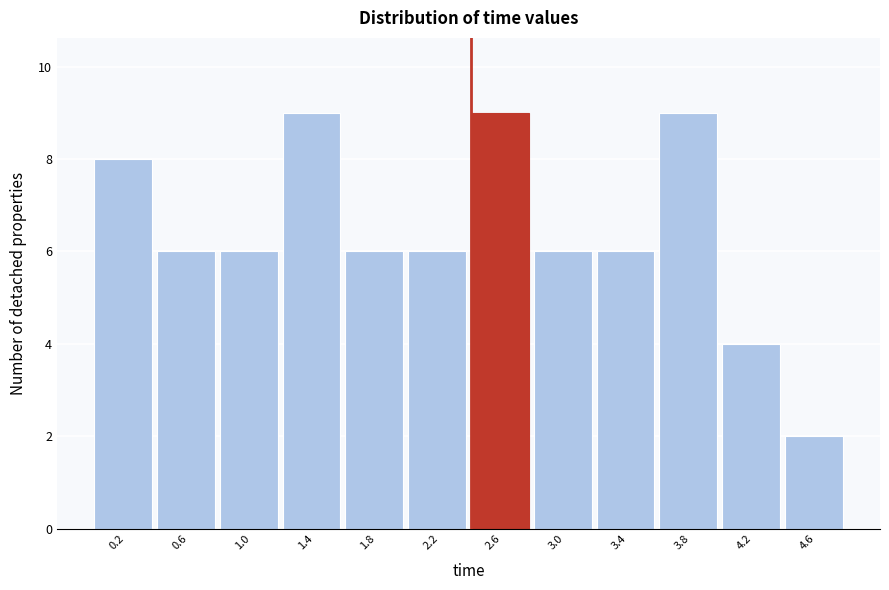

Reading left to right, list every bar in this chart as the range it spans on the x-axis followed by its height. The values are not printed on the chart, so give them approximately, as read against the axis.

0.0 to 0.4: 8
0.4 to 0.8: 6
0.8 to 1.2: 6
1.2 to 1.6: 9
1.6 to 2.0: 6
2.0 to 2.4: 6
2.4 to 2.8: 9
2.8 to 3.2: 6
3.2 to 3.6: 6
3.6 to 4.0: 9
4.0 to 4.4: 4
4.4 to 4.8: 2